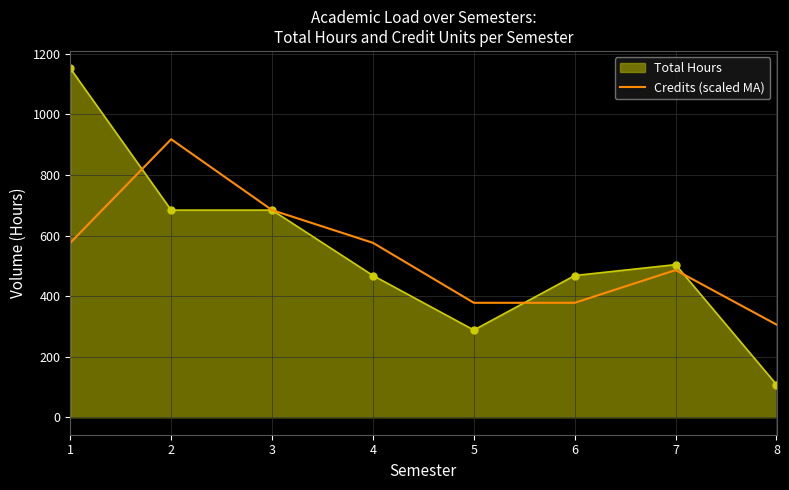

Which series has the widest spread of values?

Total Hours